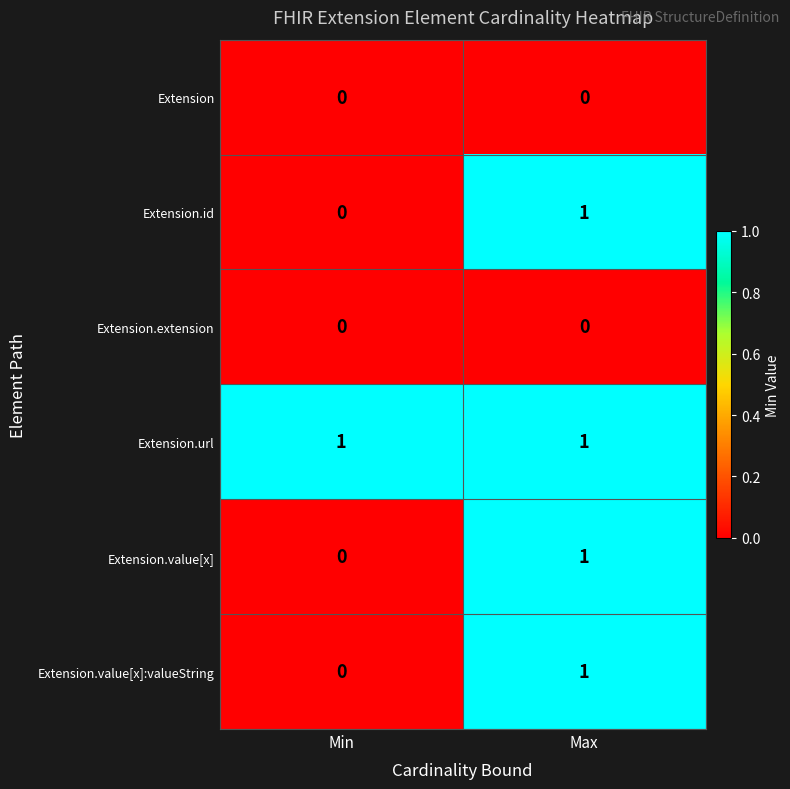

Which category has the lowest value in the Extension.id series?

Min